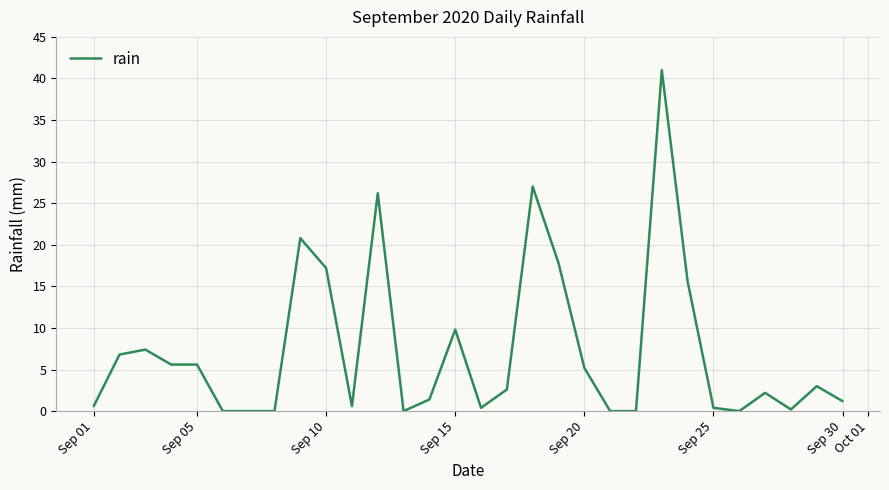

What is the difference between the maximum and minimum values?

41.0